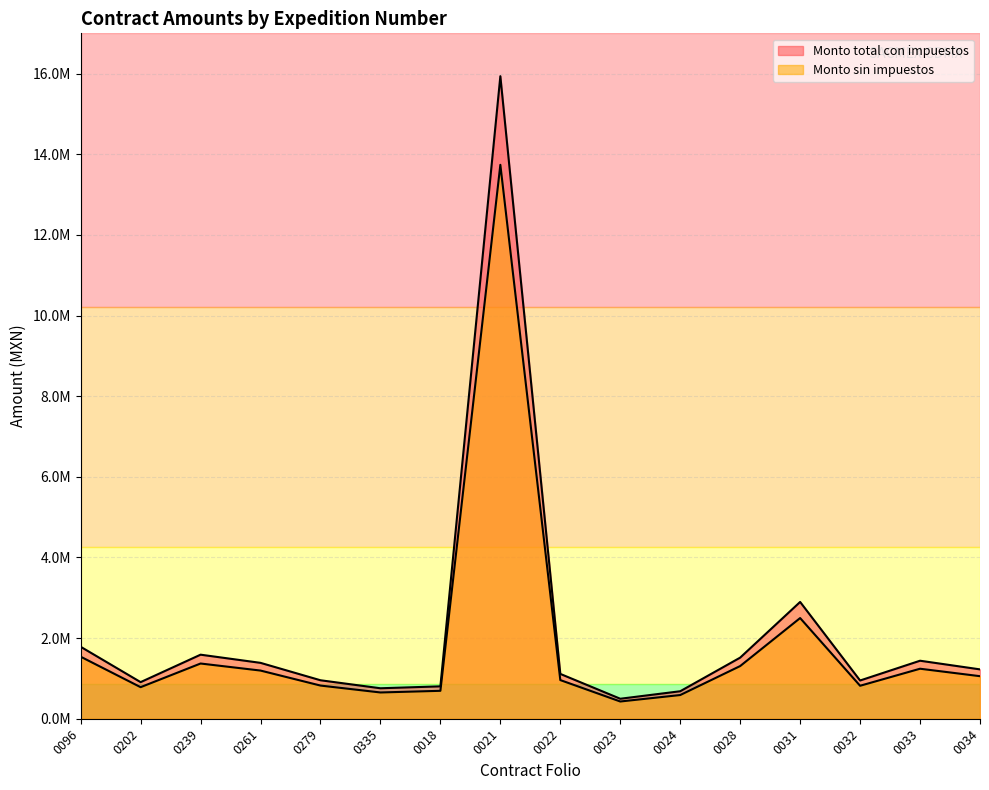

True or false: Monto sin impuestos and Monto total con impuestos cross at least once.

False